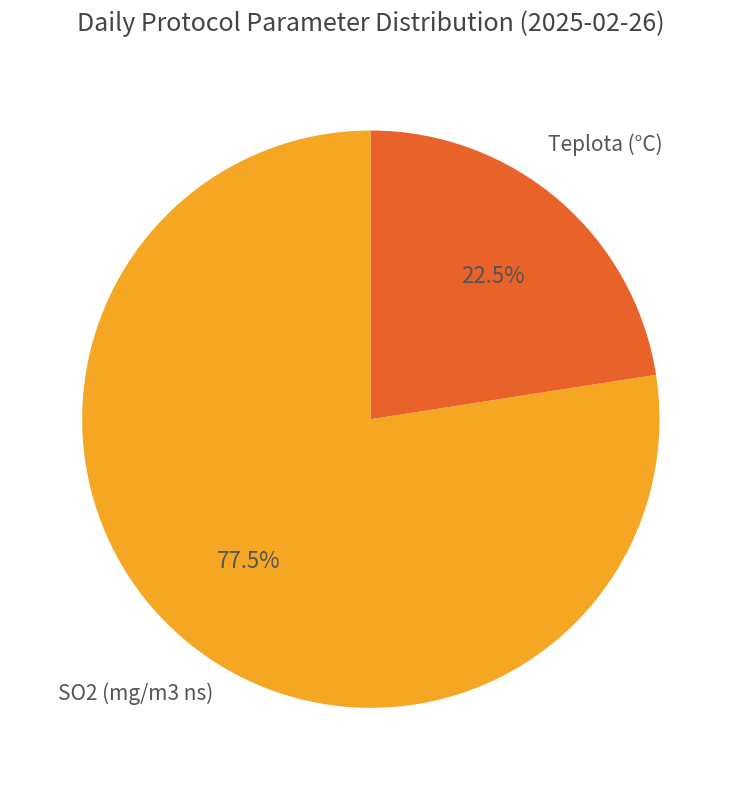

Is there any slice that represents more than half of the pie?

Yes